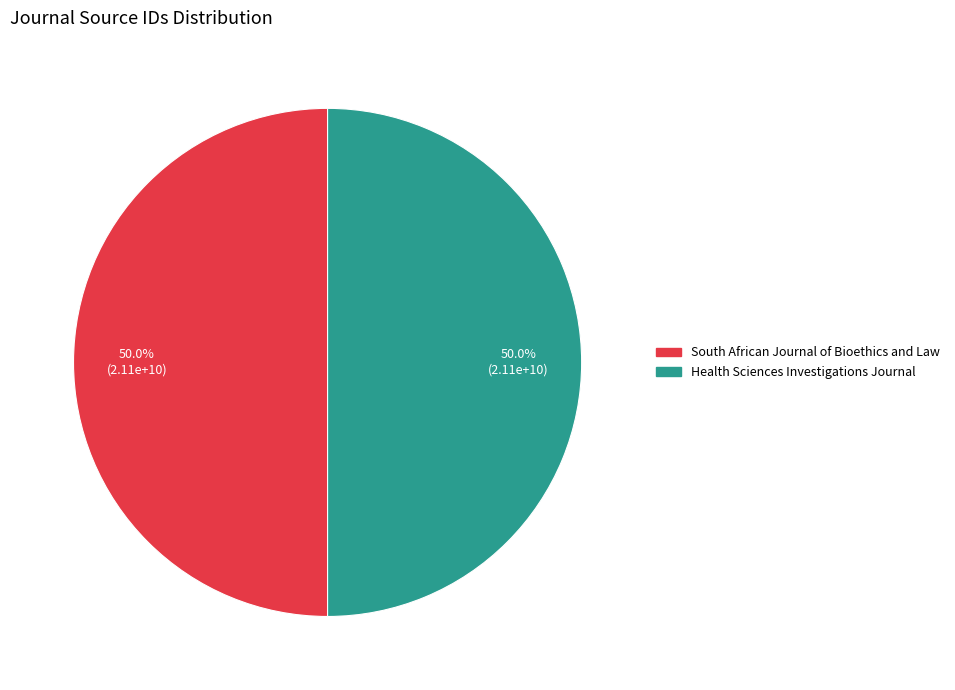

Combined, do South African Journal of Bioethics and Law and Health Sciences Investigations Journal account for over 50%?

Yes